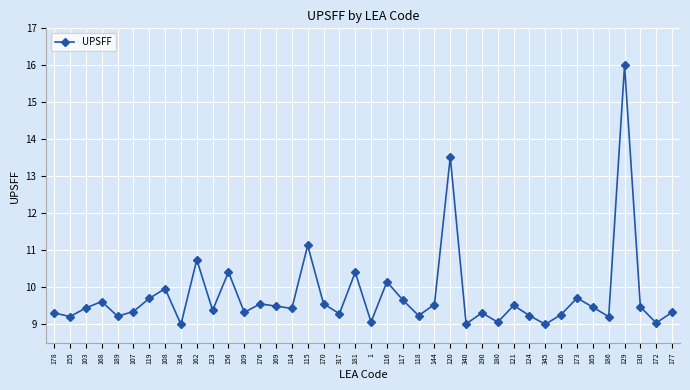

True or false: the data shows 14.8 at 177.

False